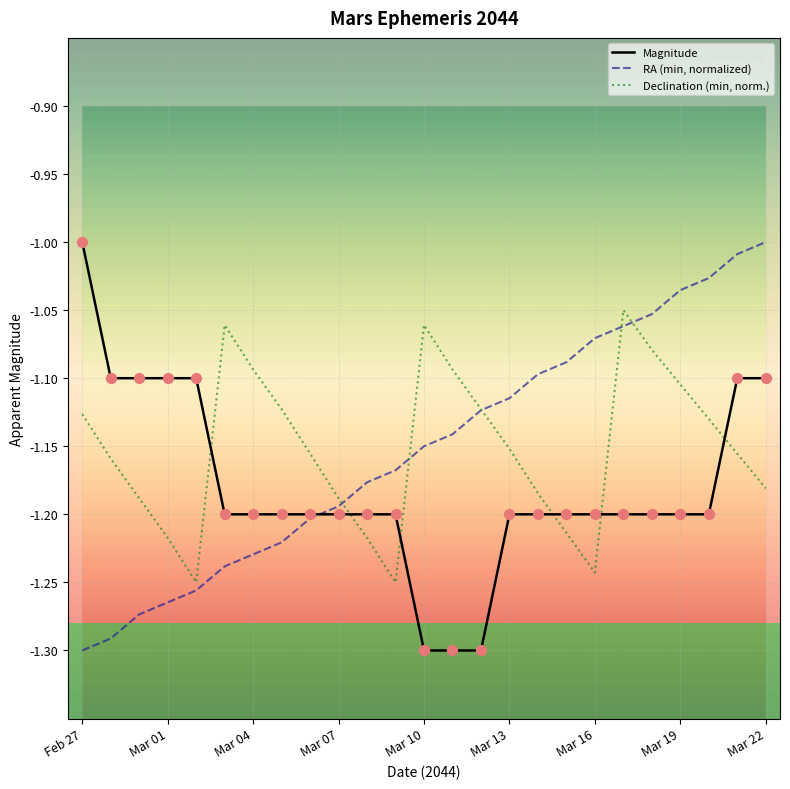

True or false: Magnitude and Declination (min, norm.) cross at least once.

True